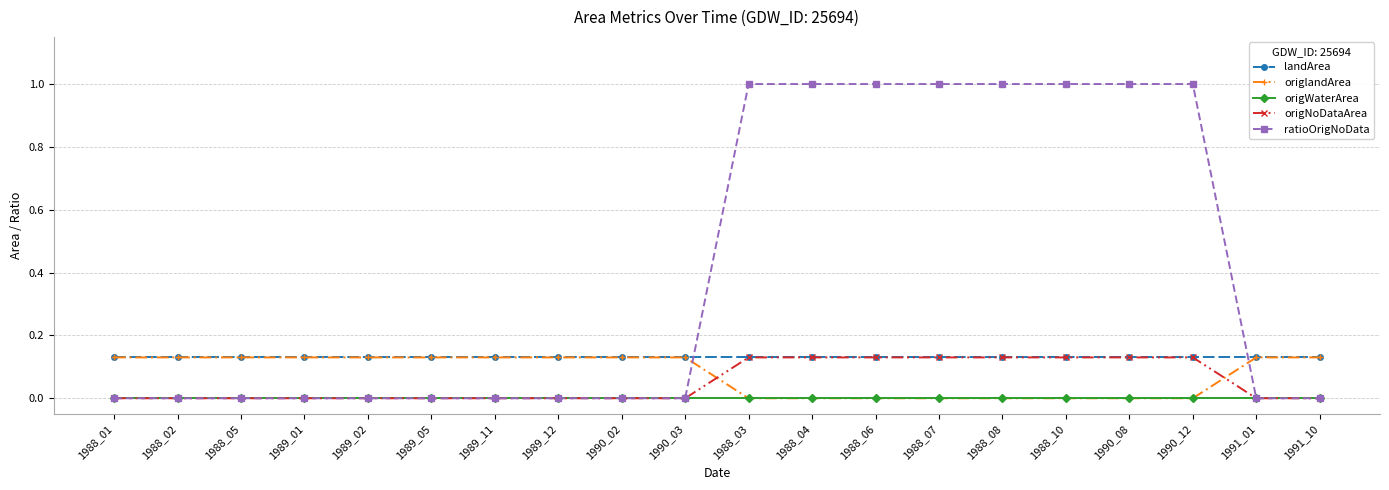

Which series has the largest range (max minus min)?

ratioOrigNoData